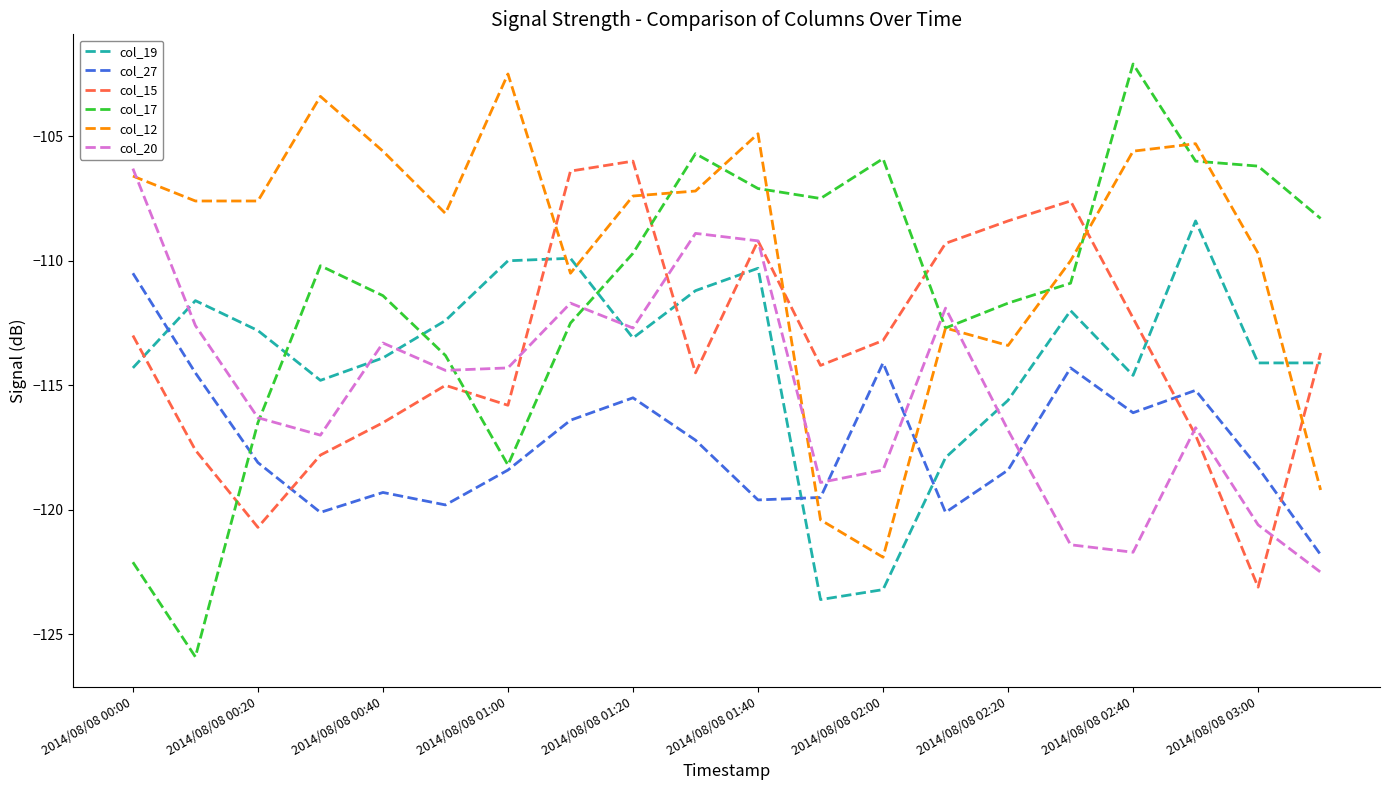

True or false: col_15 and col_19 cross at least once.

True